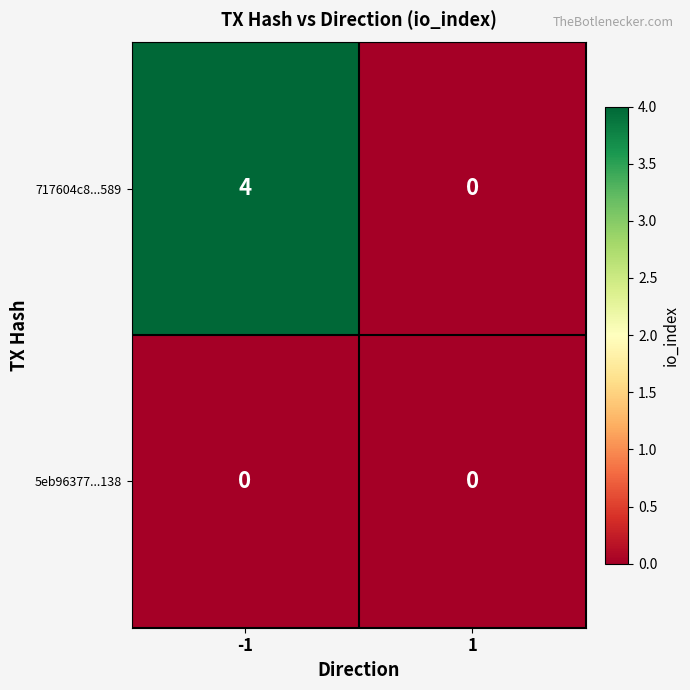

Between -1 and 1, which series saw the biggest shift?

717604c8...589